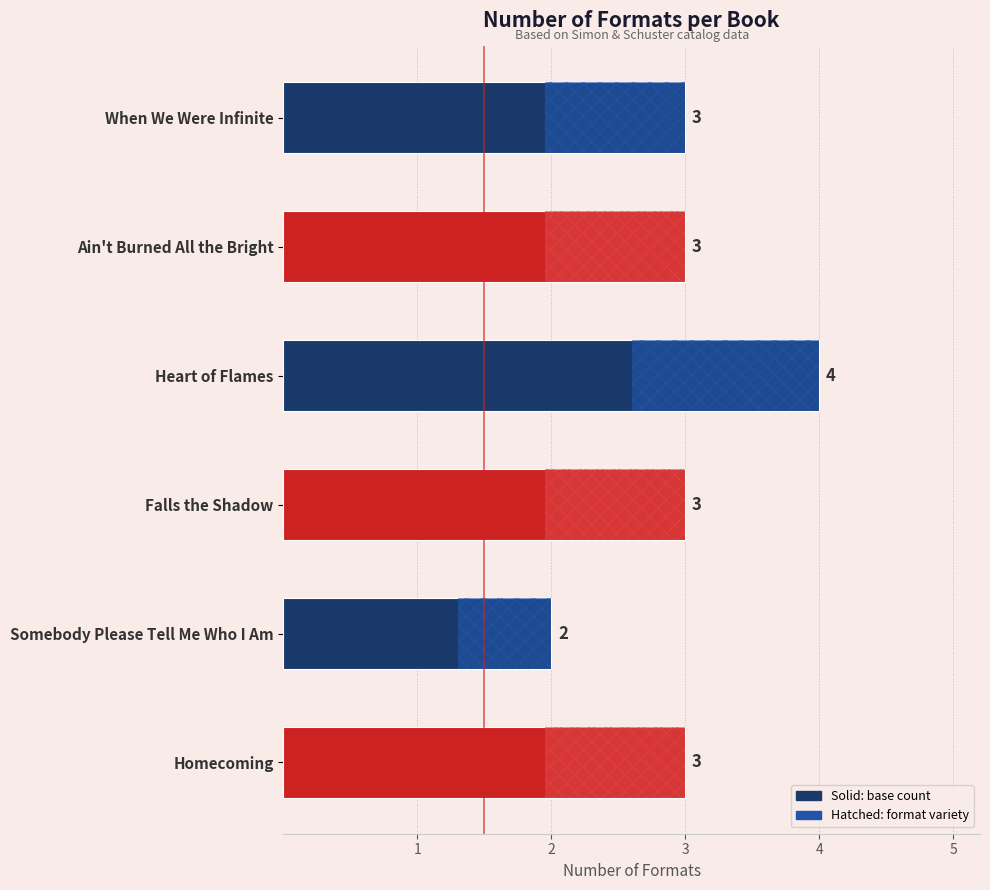

The chart shows a value of 3 at Somebody Please Tell Me Who I Am. True or false?

False